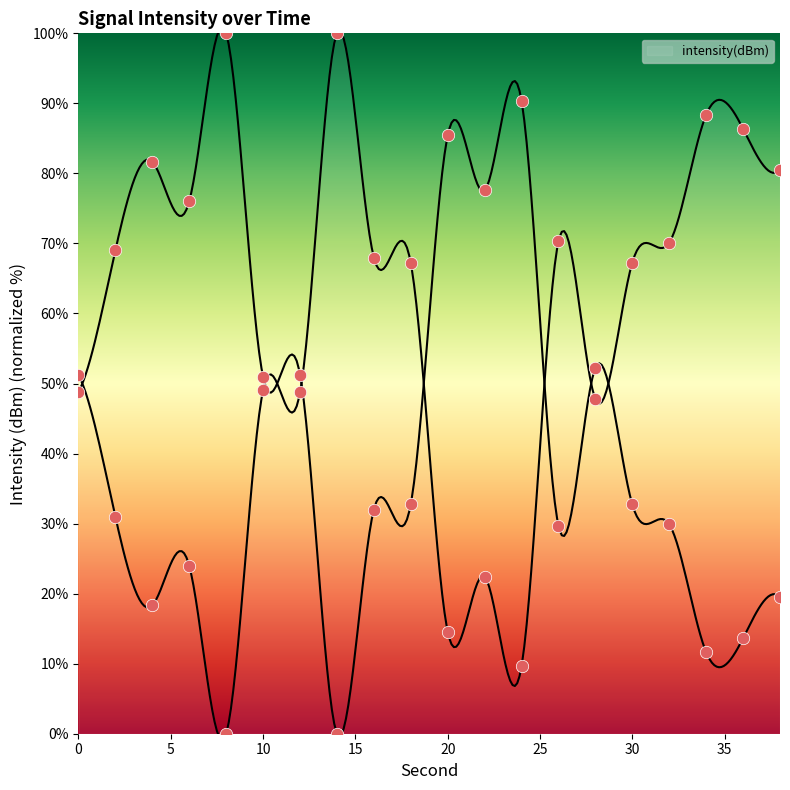

What is the ratio of the value at 16 to the value at 38?

0.8